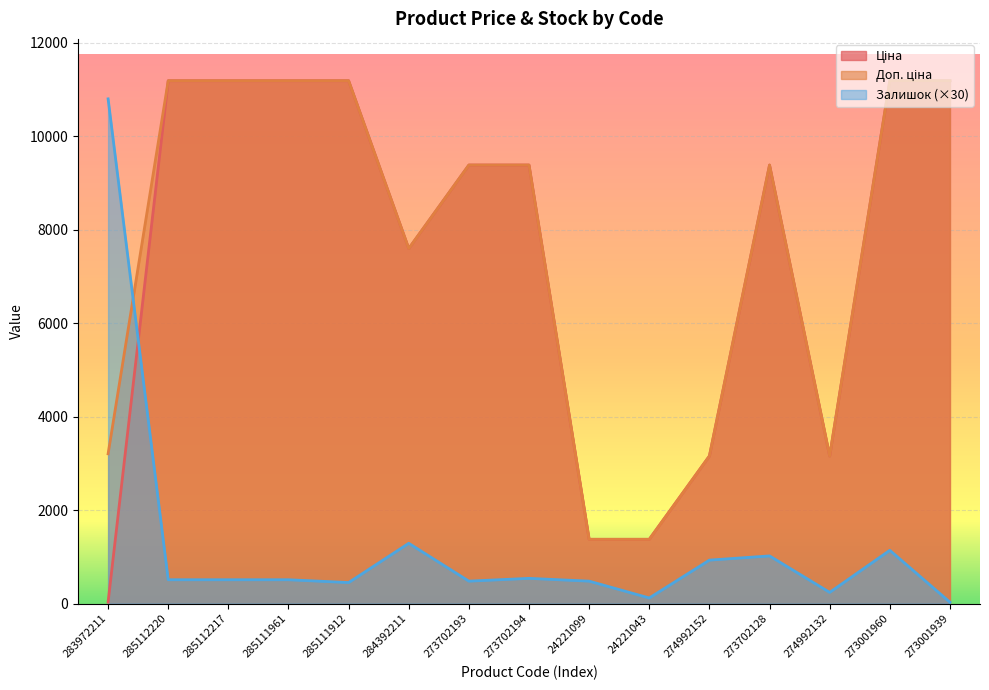

Which has a higher value, 283972211 or 285112220?

285112220